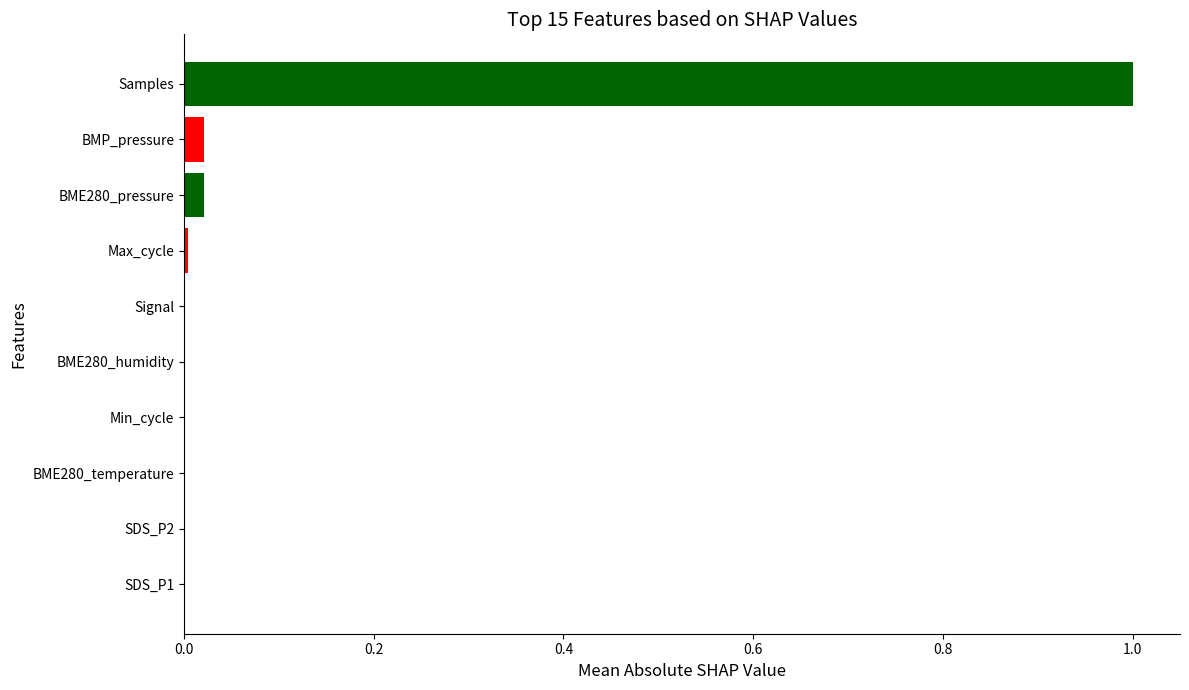

What is the greatest value displayed?

1.0